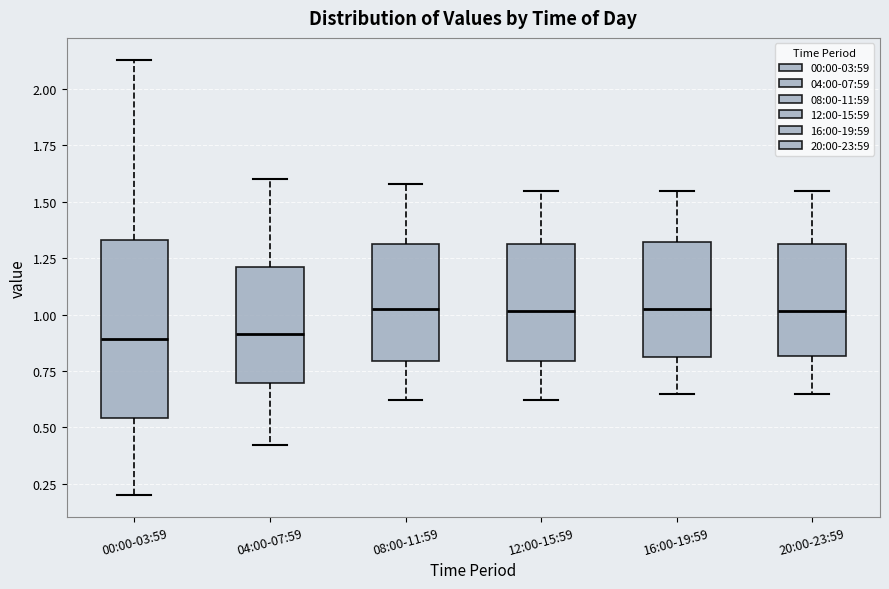

Reading left to right, transcribe this box plot: for each box, give where its median line is, the range the box spans, and where its two whiskers end, as read against the y-axis. The values are not printed on the chart, so give them approximately, as read against the axis.

00:00-03:59: median 0.90, box 0.55 to 1.35, whiskers 0.20 to 2.15
04:00-07:59: median 0.90, box 0.70 to 1.20, whiskers 0.40 to 1.60
08:00-11:59: median 1.05, box 0.80 to 1.30, whiskers 0.60 to 1.60
12:00-15:59: median 1.00, box 0.80 to 1.30, whiskers 0.60 to 1.55
16:00-19:59: median 1.05, box 0.80 to 1.30, whiskers 0.65 to 1.55
20:00-23:59: median 1.00, box 0.80 to 1.30, whiskers 0.65 to 1.55